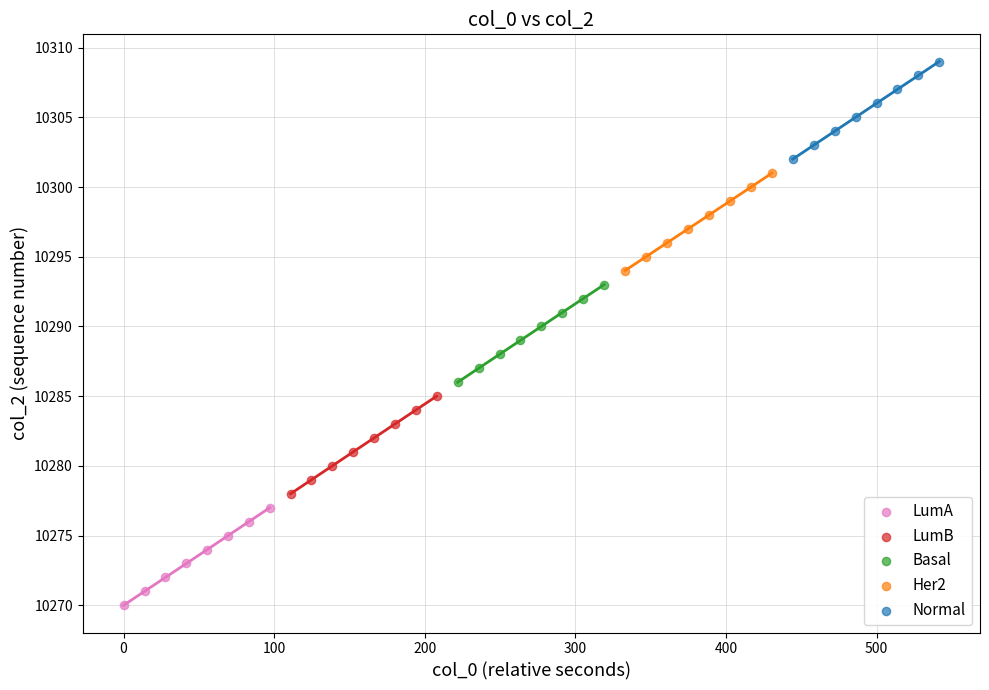

Which series reaches the maximum Y coordinate?

Normal